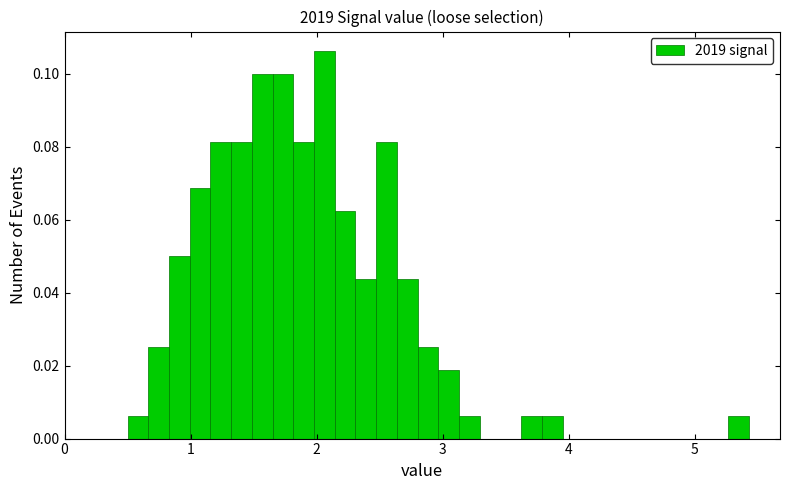

Around what value on the x-axis is the tallest bar? Give the approximate position of its centre, as read against the axis.

2.1